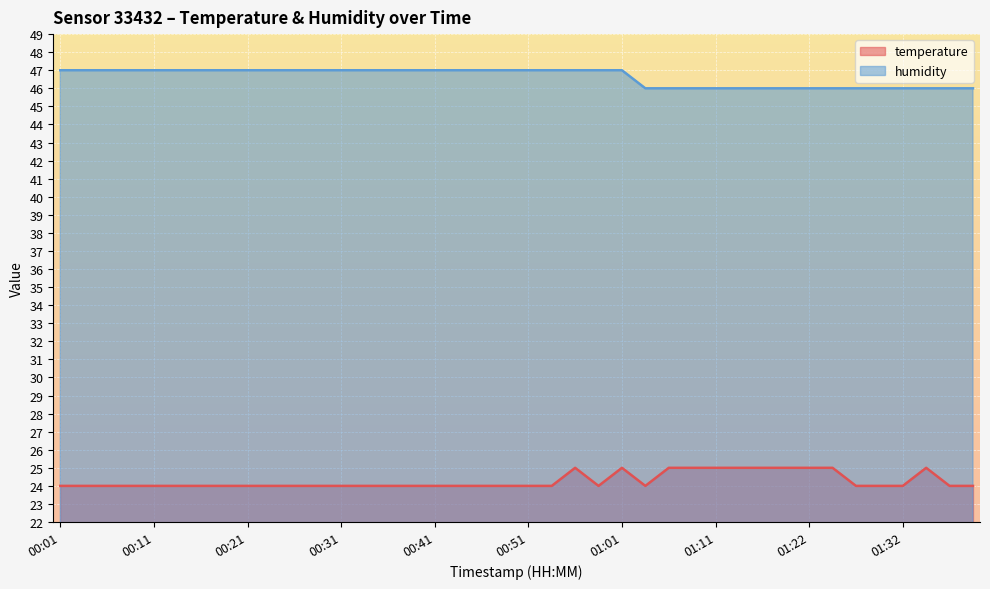

How many data points in temperature are above 24?

11